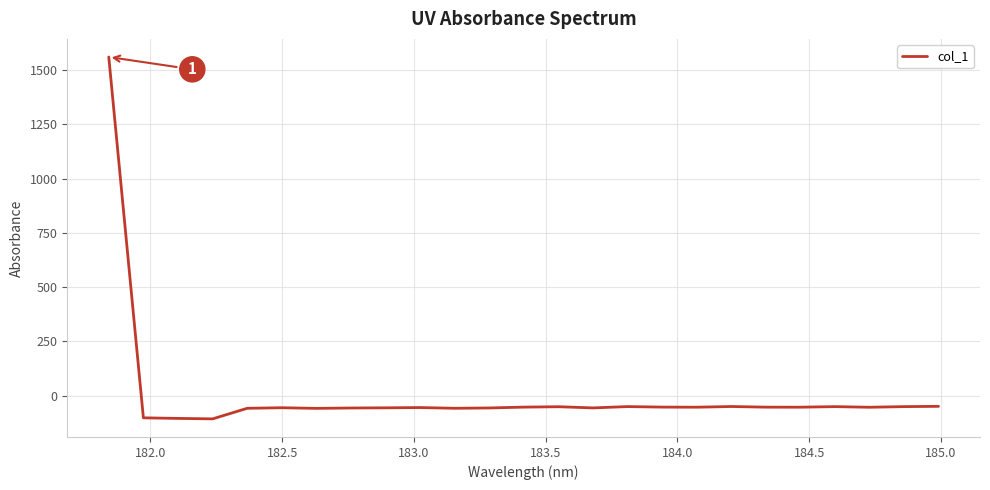

Does the chart have visible grid lines?

Yes